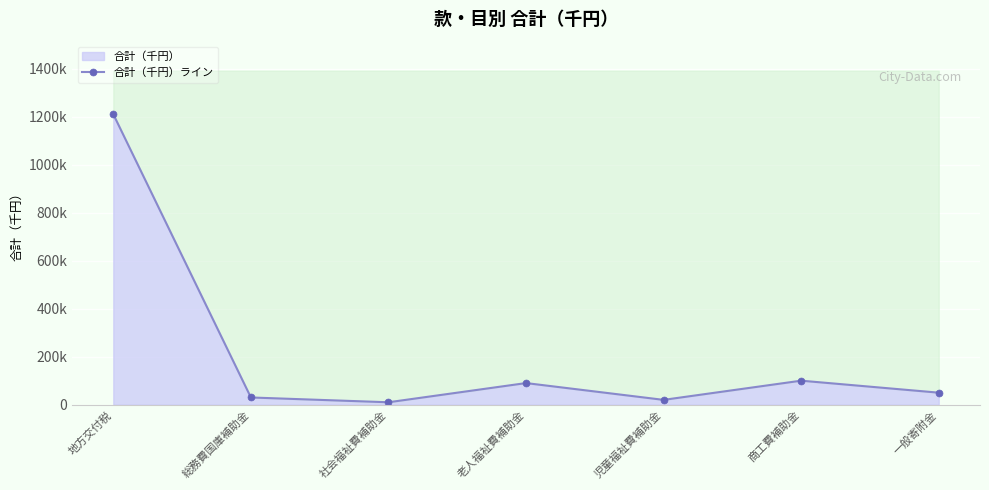

True or false: the data shows 27430 at 児童福祉費補助金.

False